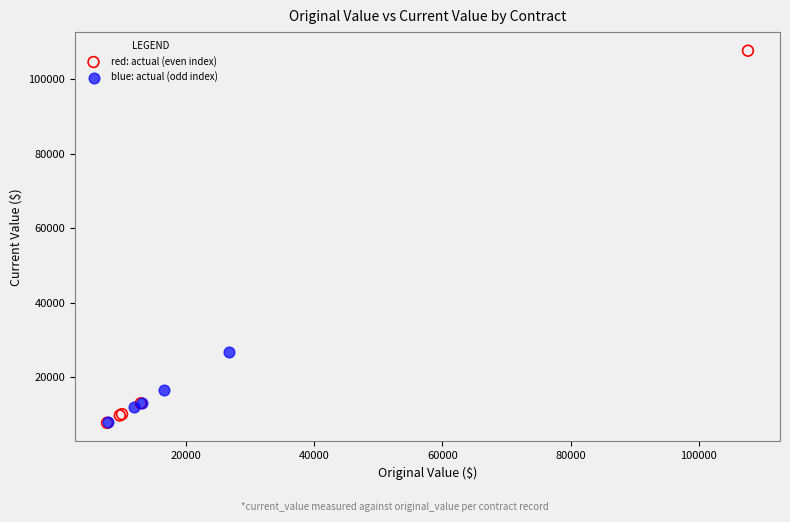

Which series has the widest spread of Y values?

red: actual (even index)